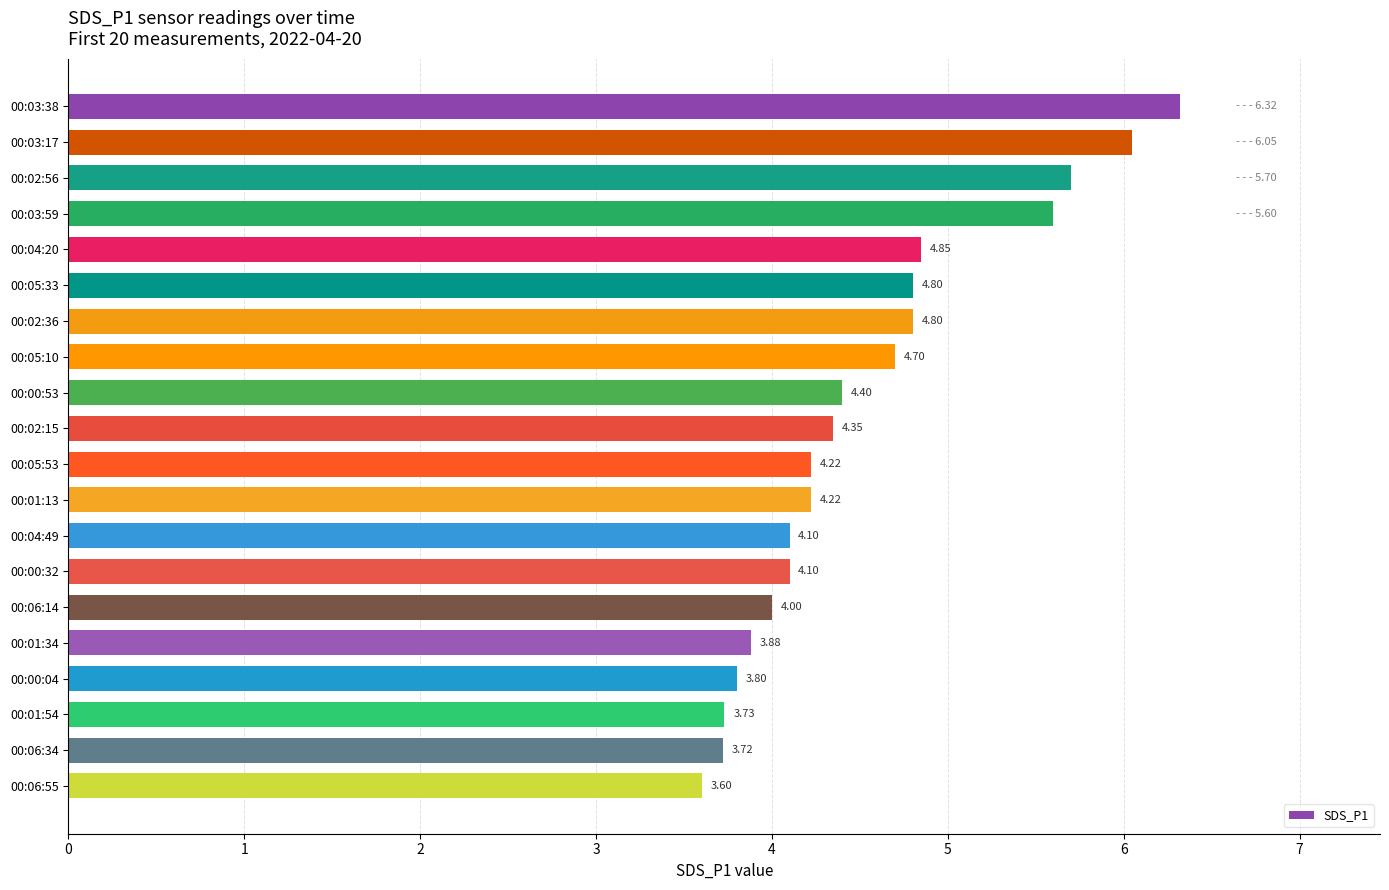

Approximately how many times larger is the value at 00:06:34 compared to 00:02:56?

0.7